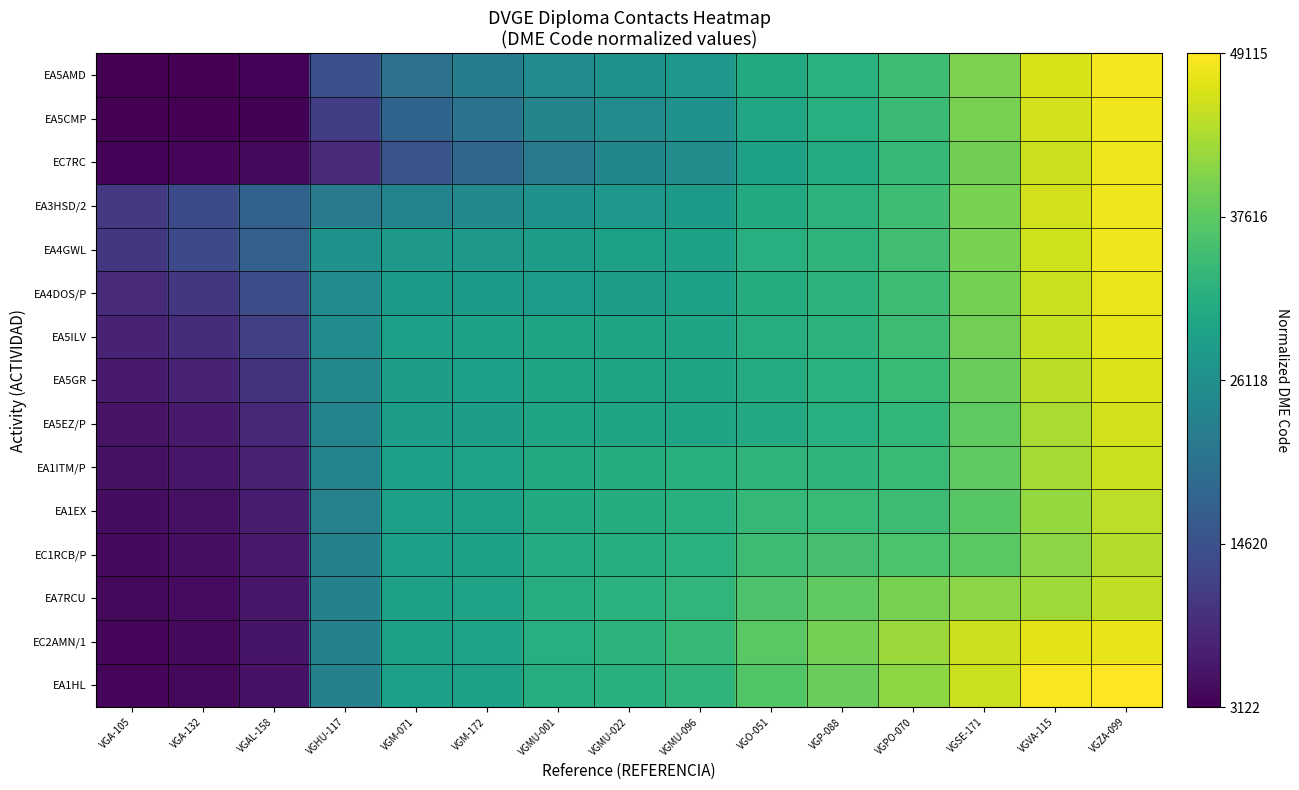

At which category is the sum across all series the highest?

VGZA-099